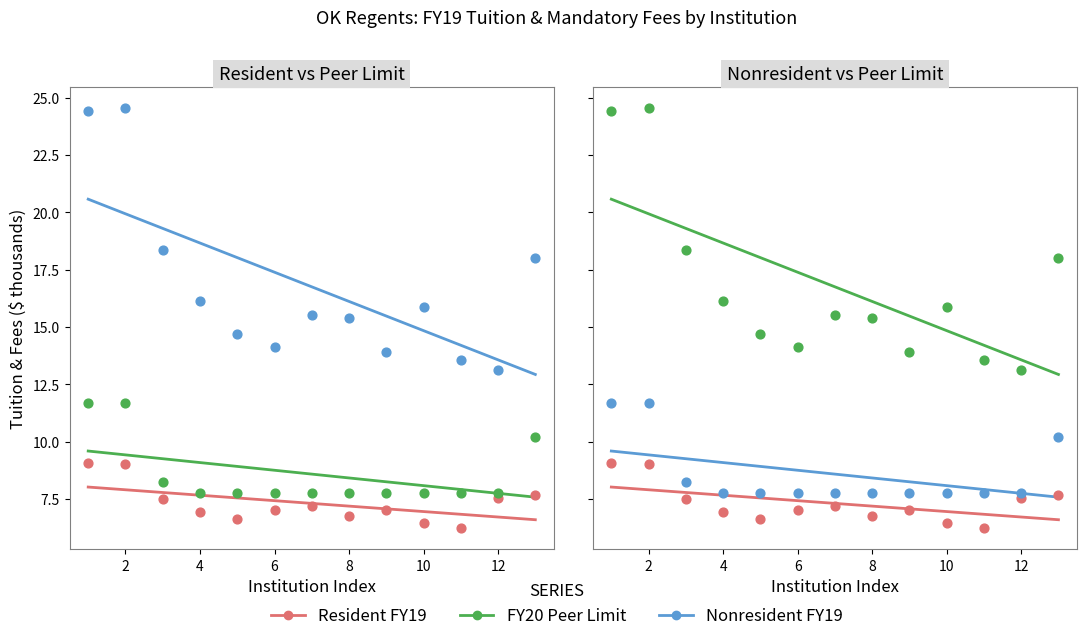

Which series contains the lowest Y value?

Resident FY19